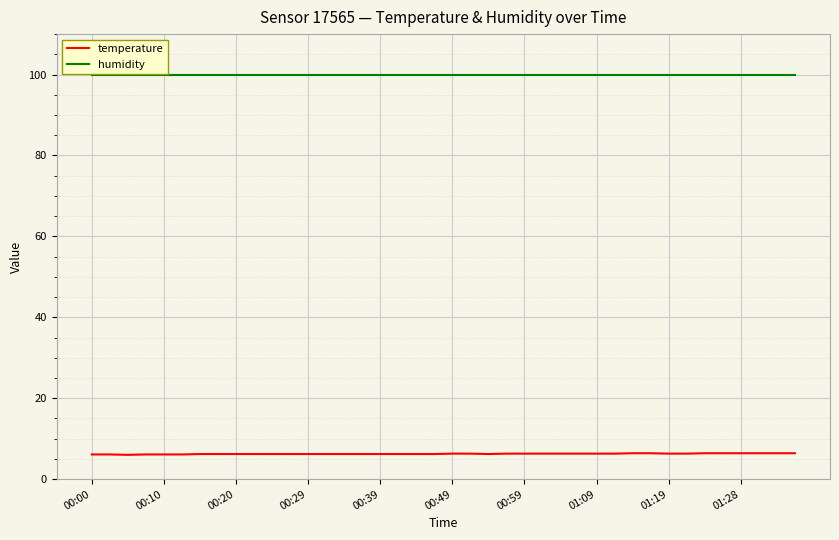

What is the minimum value shown in the chart?

6.0